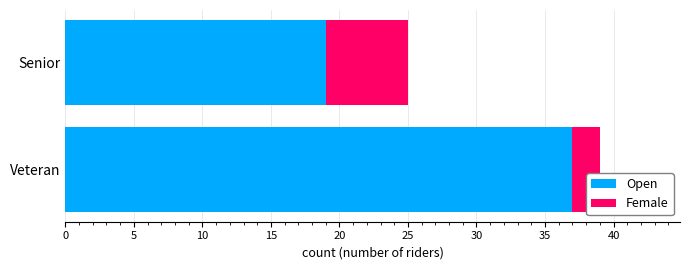

At which category is the sum across all series the highest?

Veteran